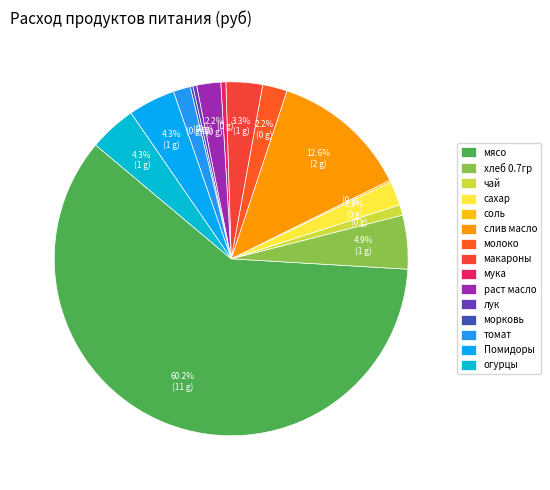

Which slice is the largest?

мясо